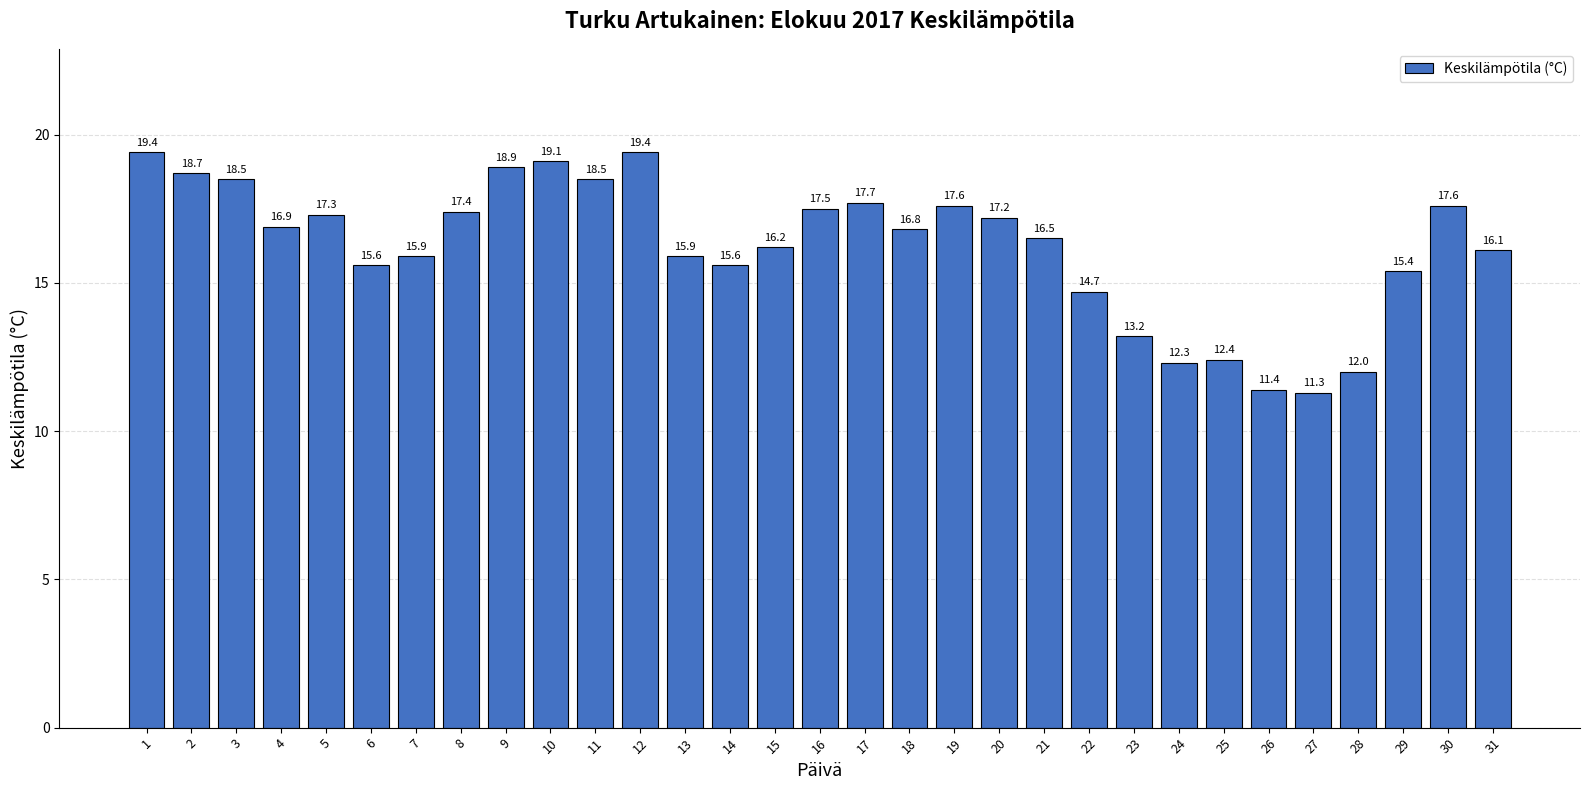

What is the smallest value displayed?

11.3